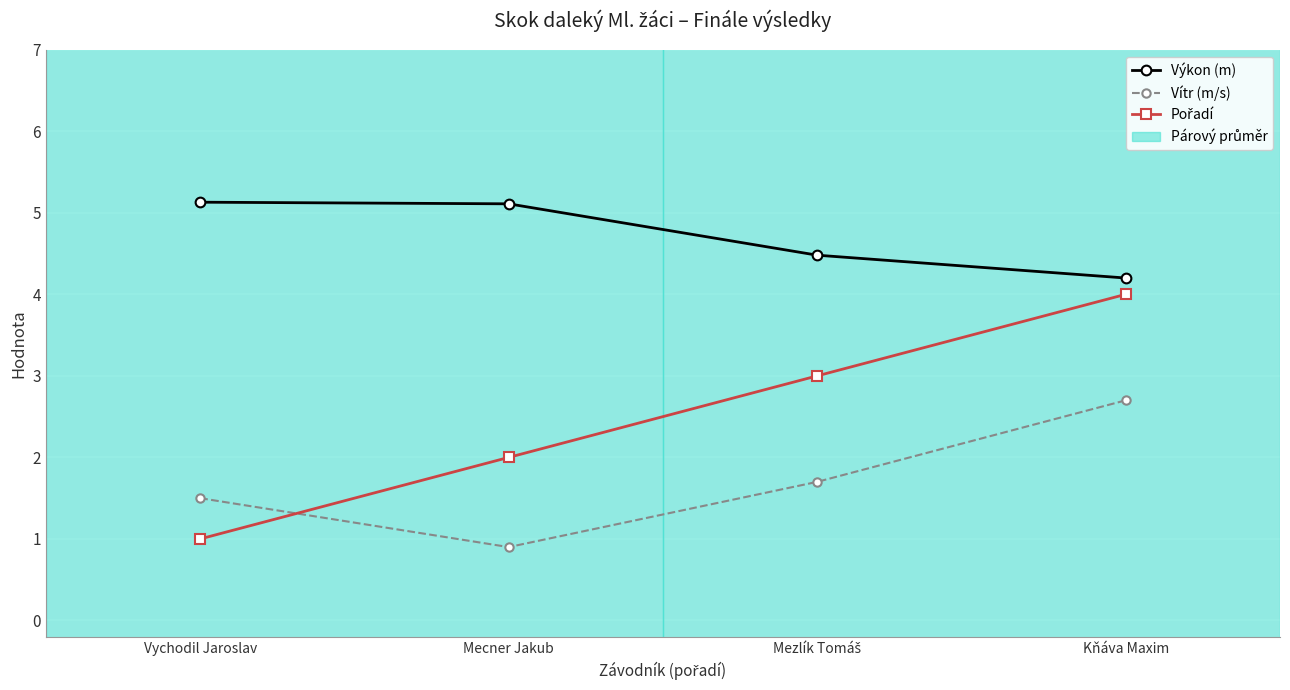

True or false: Vítr (m/s) has a value of 0.5 at Mecner Jakub.

False